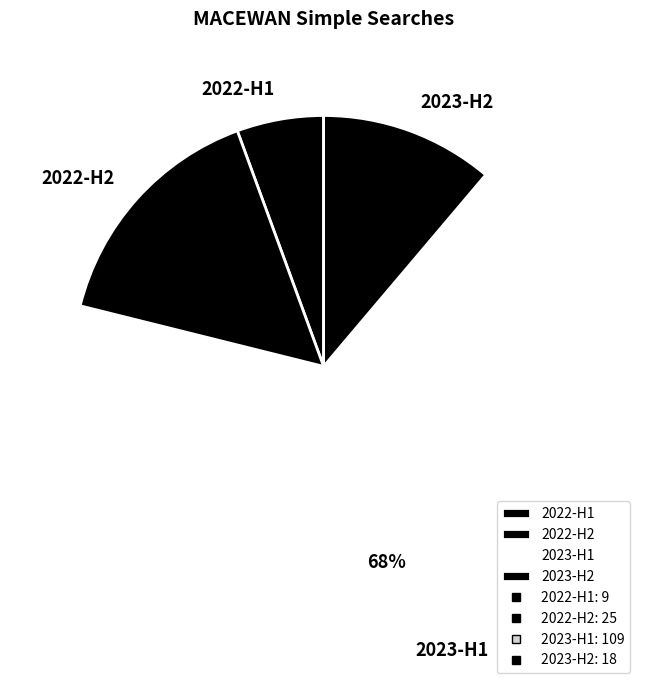

To the nearest percent, what is the combined percentage of 2022-H2 and 2023-H2?

27%